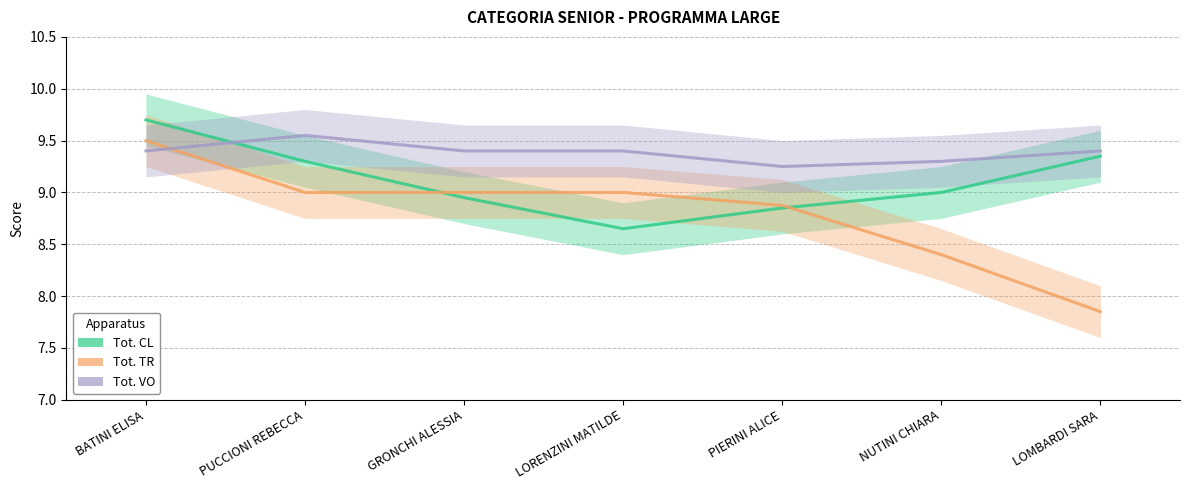

What is the value of the Tot. TR point at the 3rd from the left?

9.0